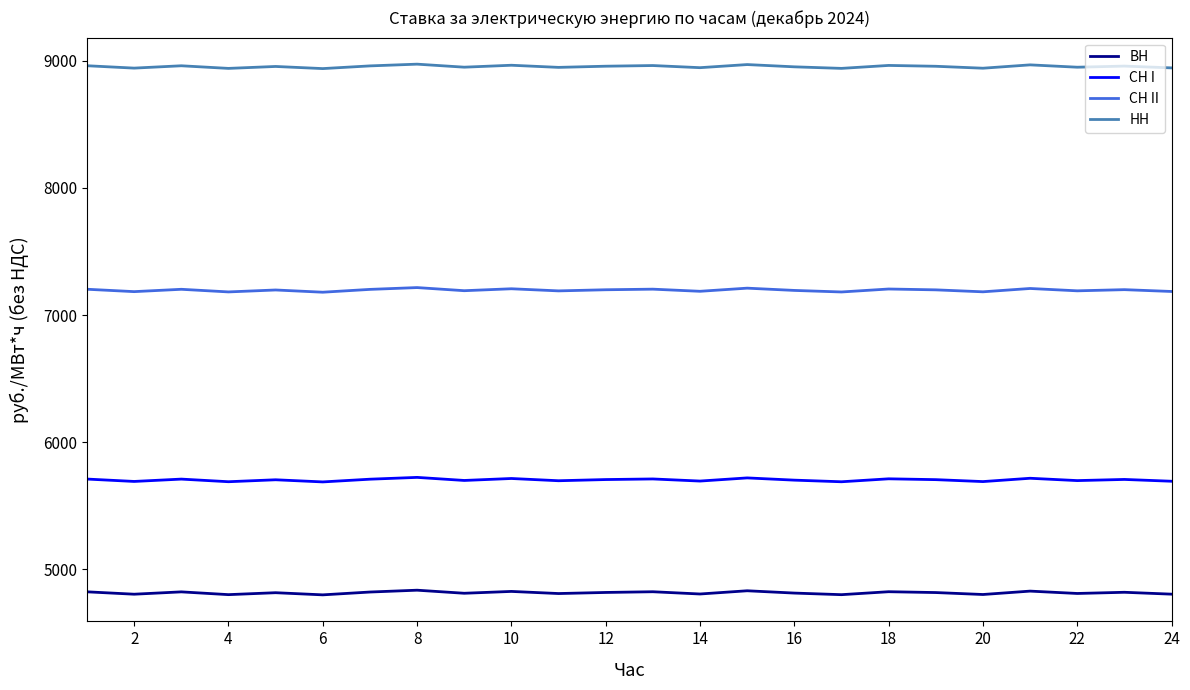

Rank the series by their maximum value, from highest to lowest.

НН, СН II, СН I, ВН